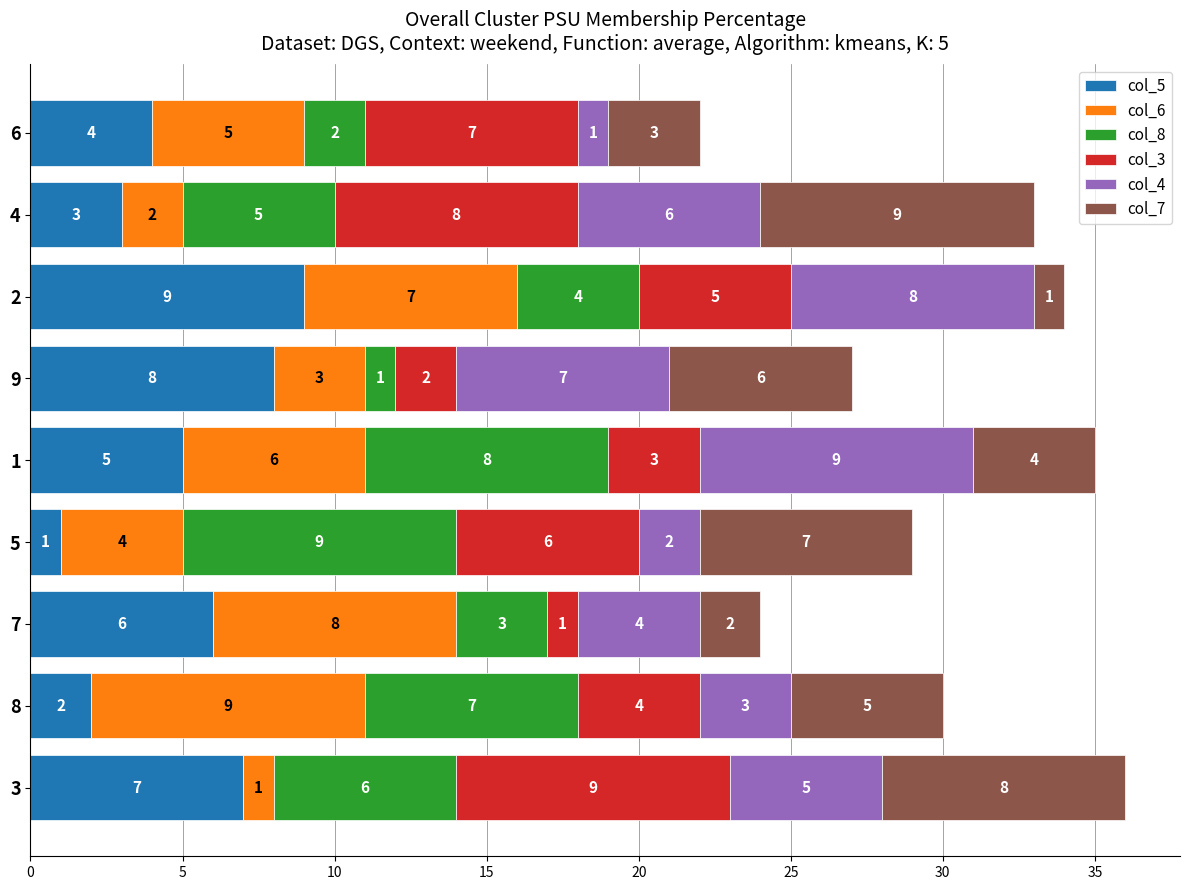

What is the highest value of the col_5 series?

9